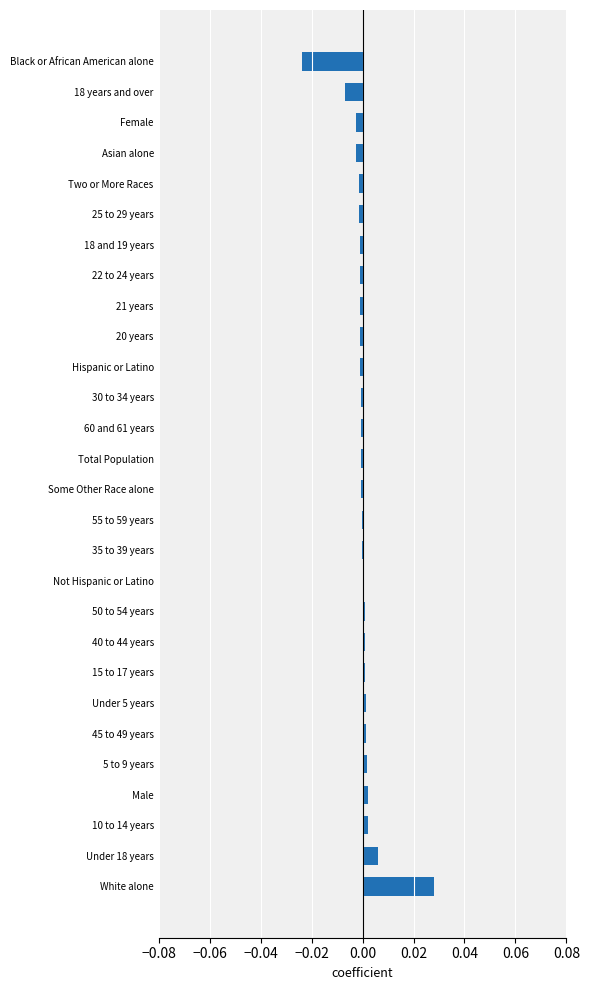

The chart shows a value of 0.0 at 15 to 17 years. True or false?

True